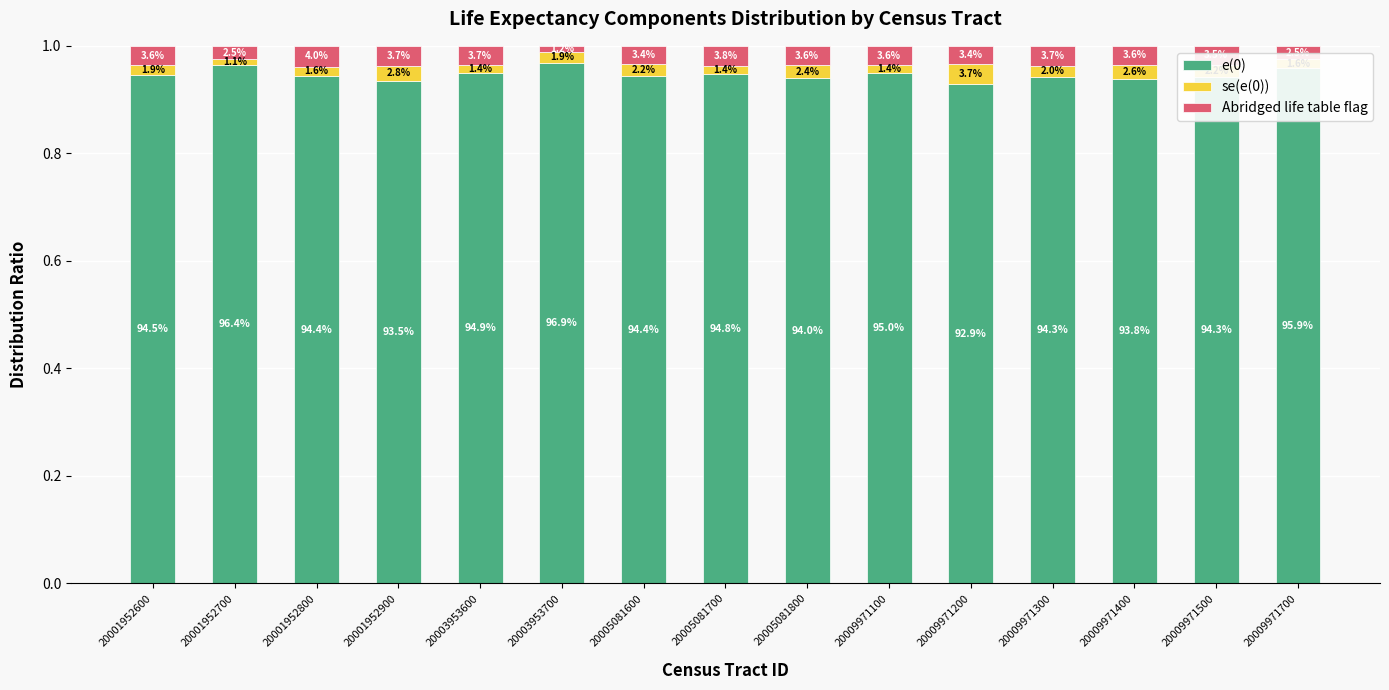

True or false: Abridged life table flag has a value of 0.0 at 20005081600.

True